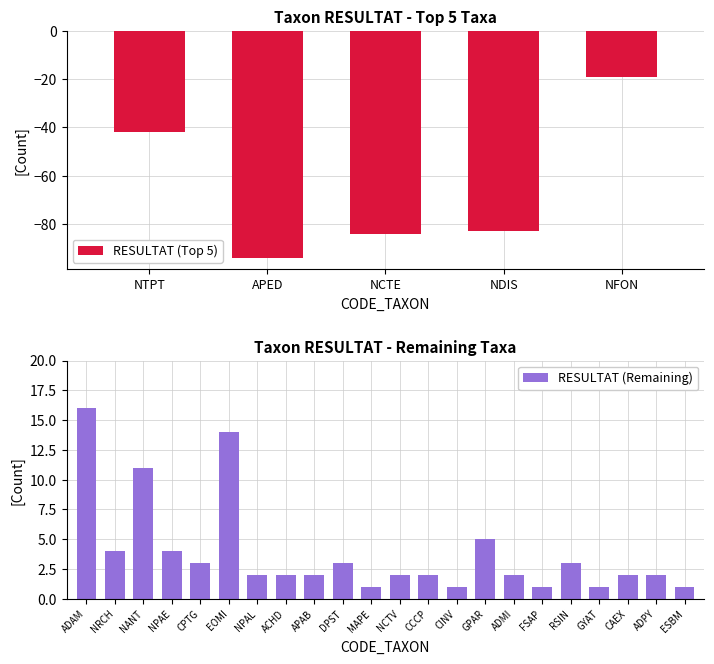

What is the label of the 2nd bar from the left?

APED